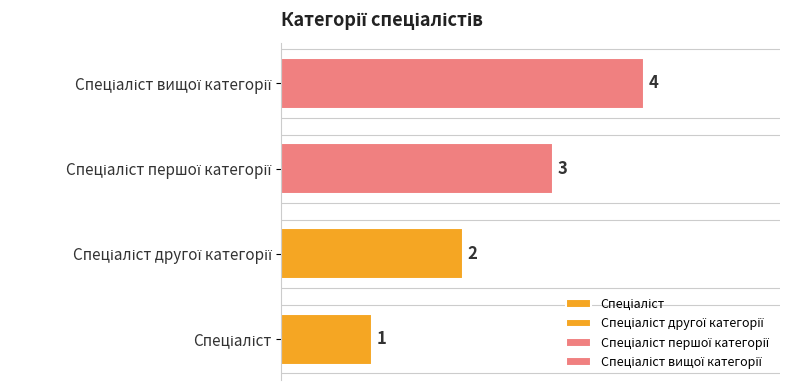

How many values are between 2 and 4?

3